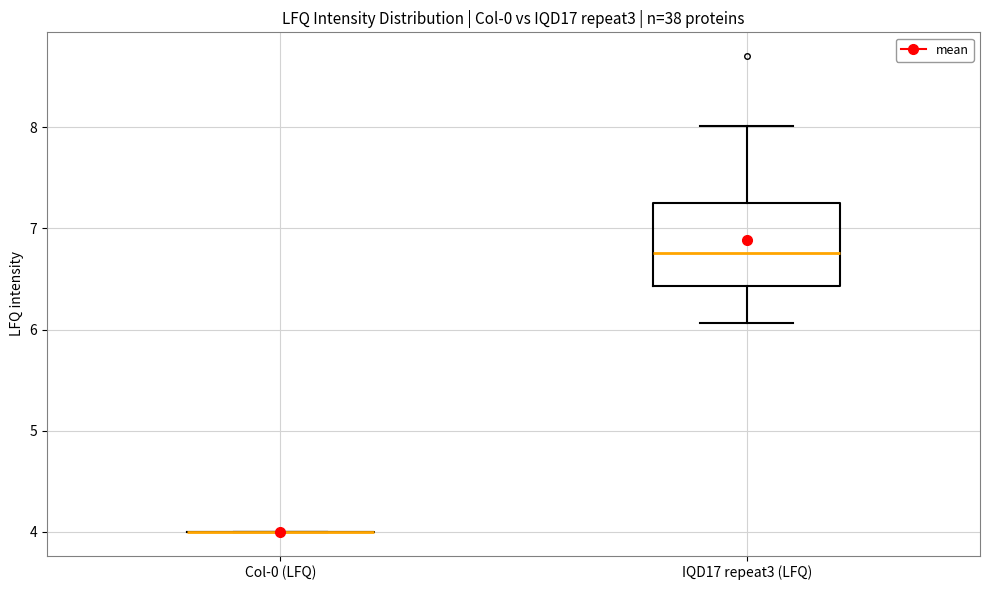

Comparing the boxes themselves (not the whiskers), which one is the tallest?

IQD17 repeat3 (LFQ)